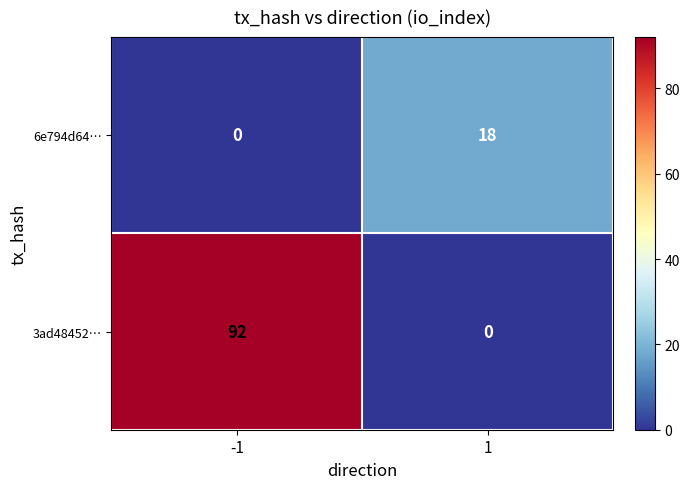

What is the highest value of the 6e794d64… series?

18